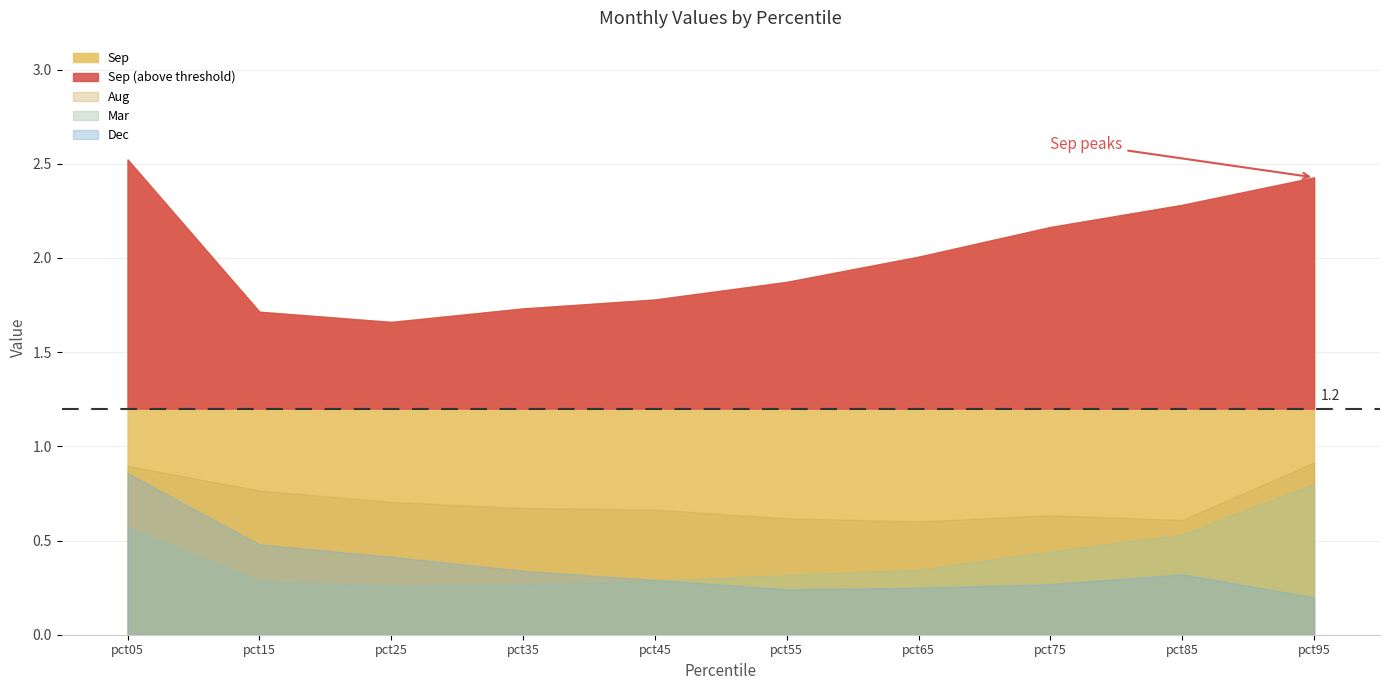

Does the chart display data point markers on the line(s)?

No